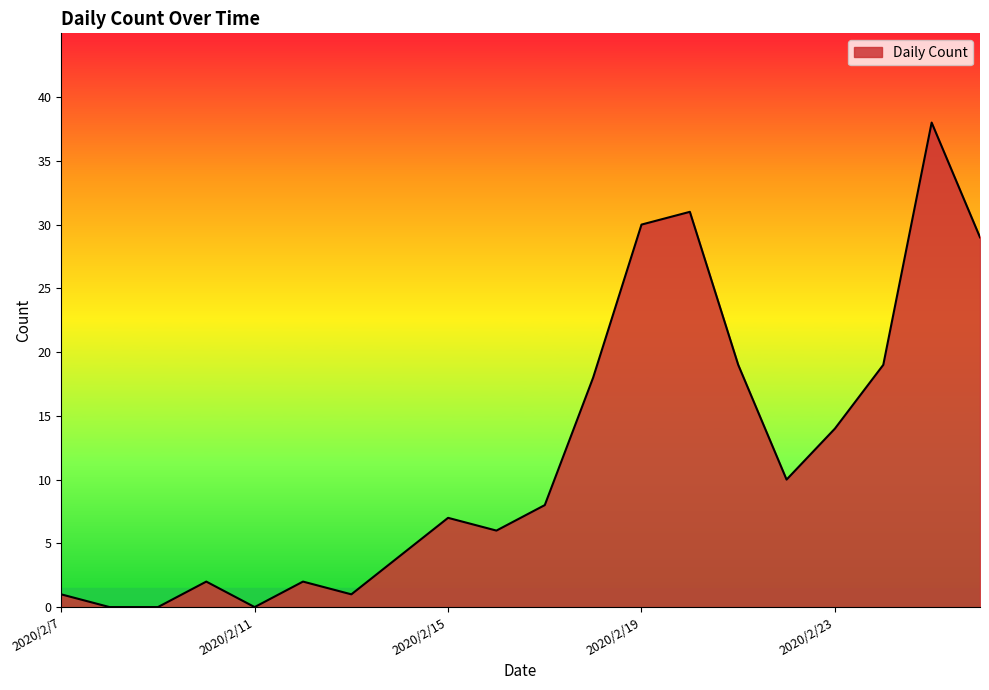

What is the difference between the maximum and second lowest values?

38